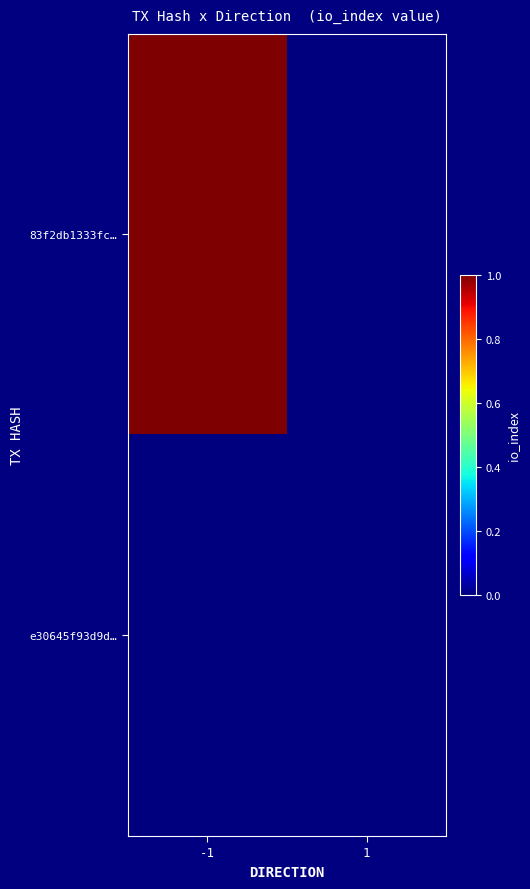

What is the total value across all series at -1?

1